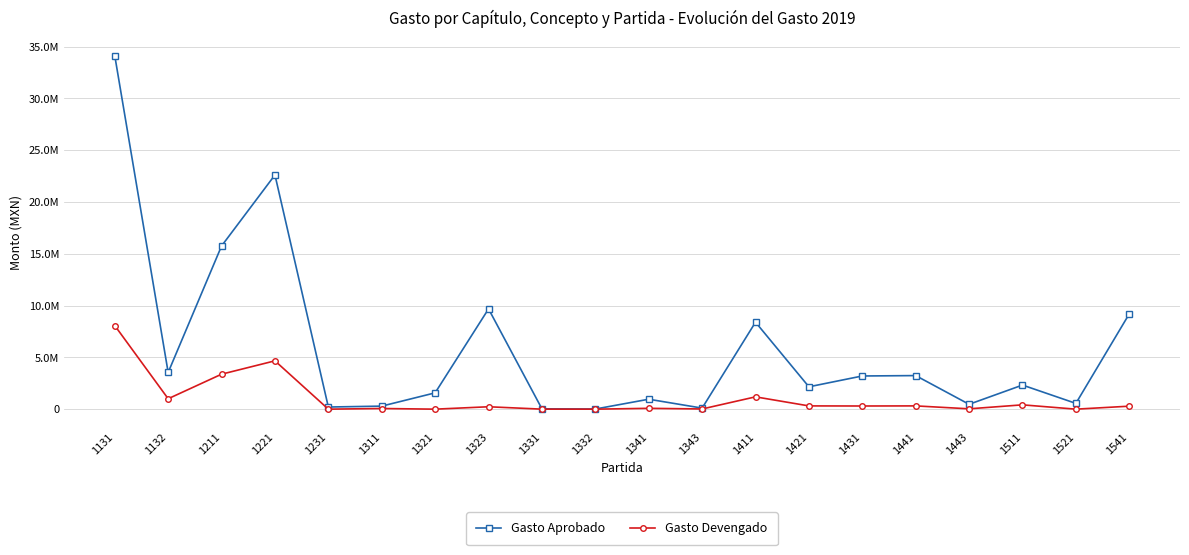

Is this an area chart (filled region under the line)?

No